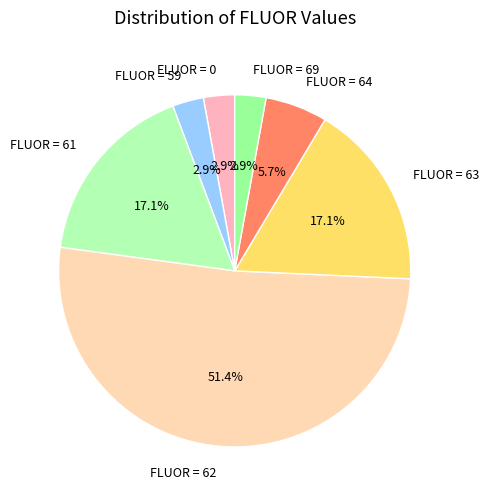

Between FLUOR = 62 and FLUOR = 64, which is larger?

FLUOR = 62